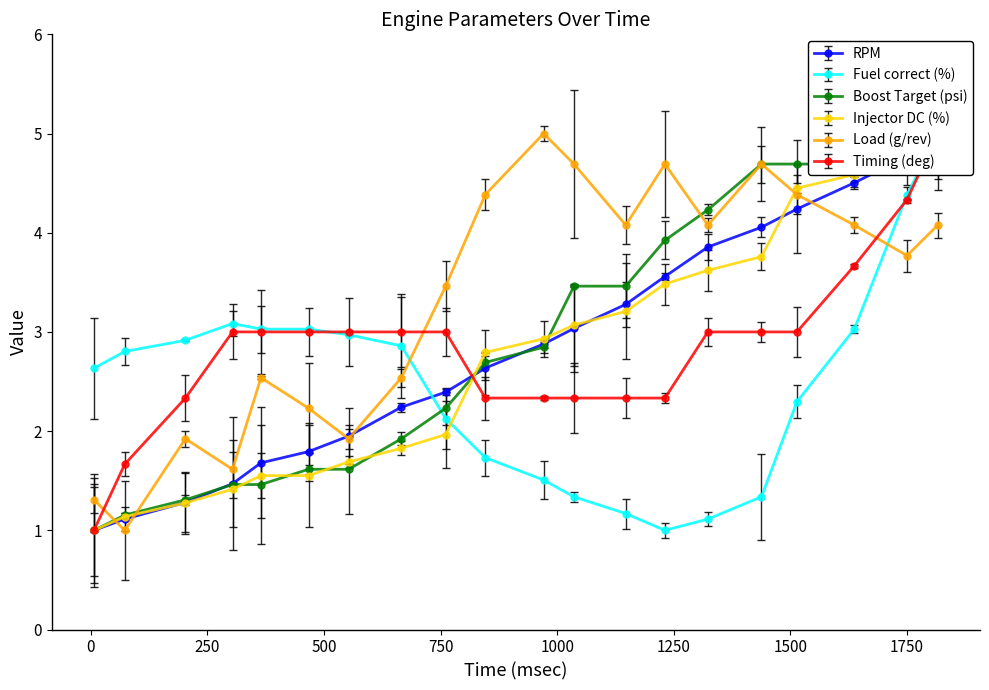

Which series has the widest spread of values?

RPM